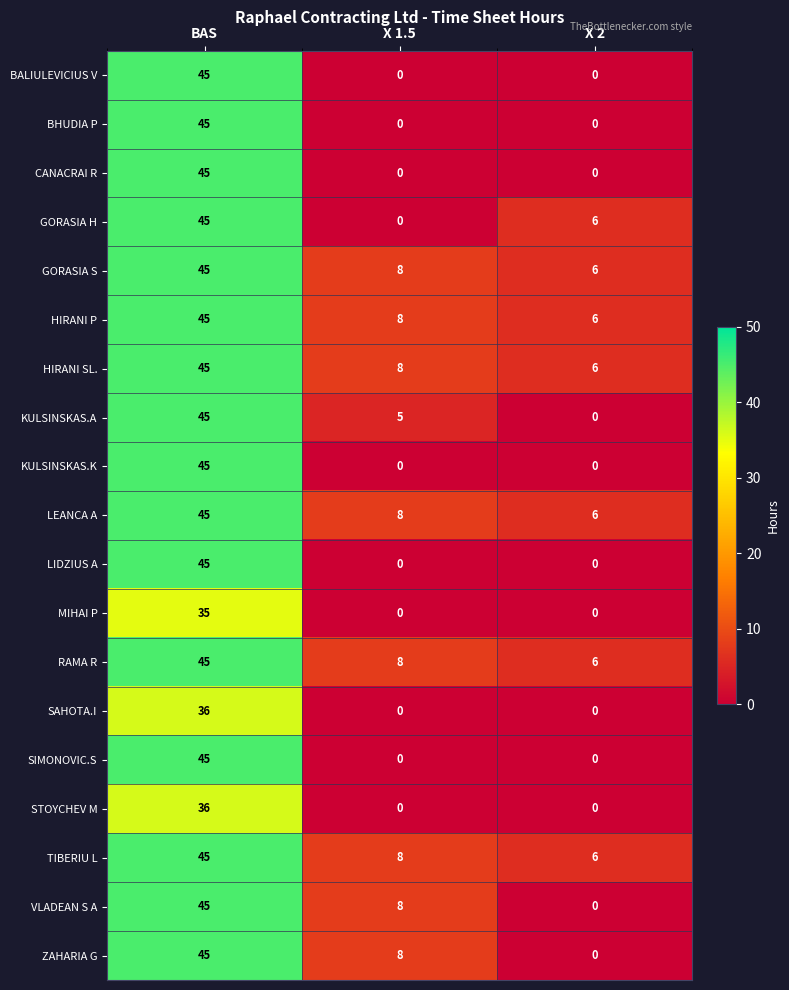

What is the lowest value of the LEANCA A series?

6